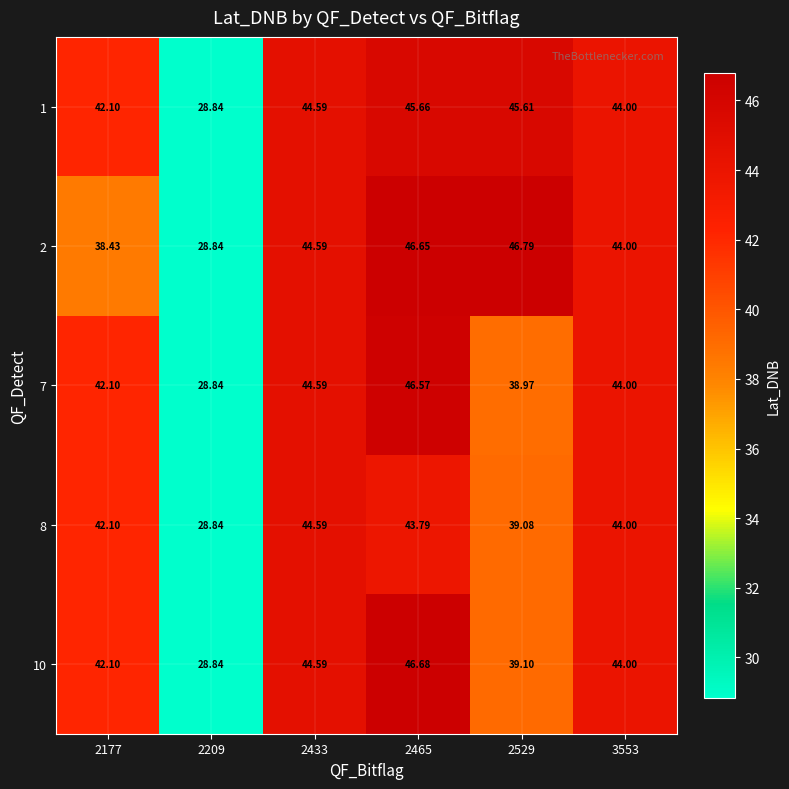

Is the value of 10 at 2465 greater than the value of 8 at 3553?

Yes